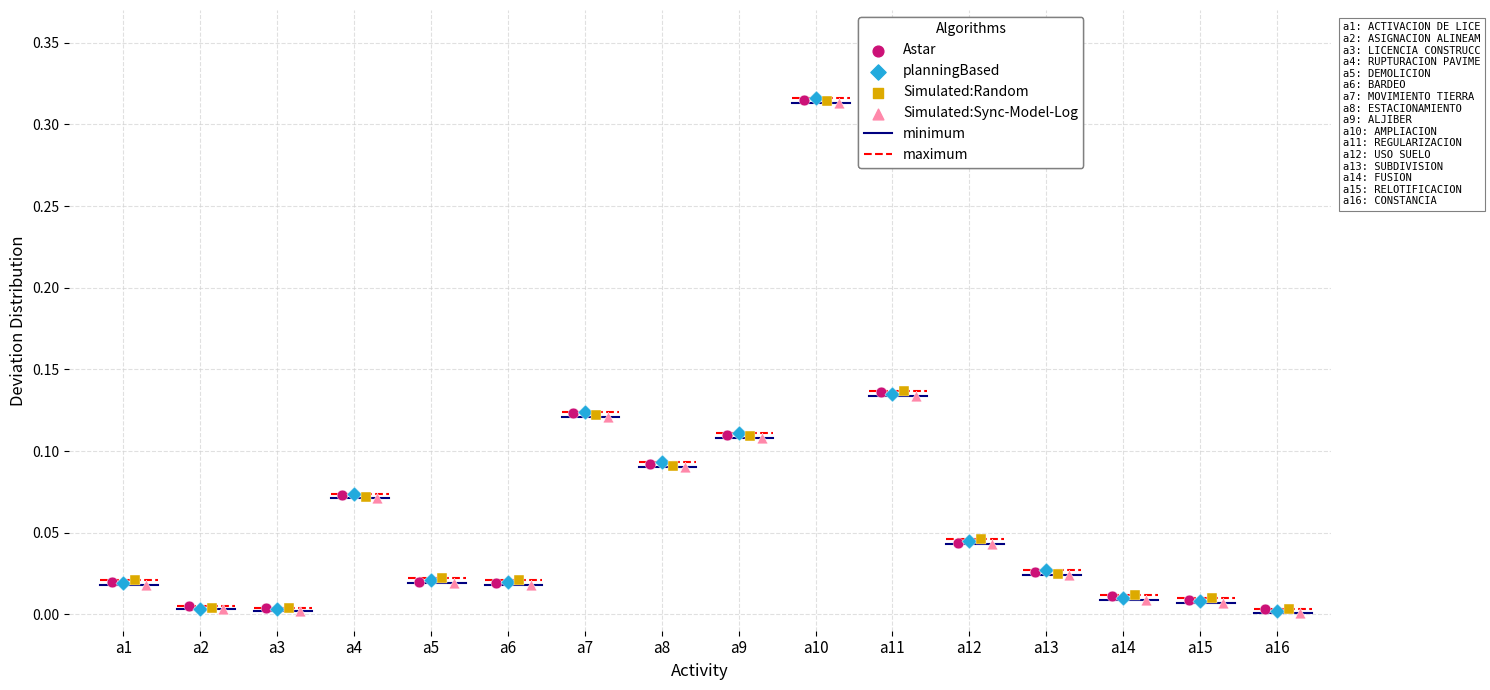

Which series has the largest Y range (max minus min)?

planningBased